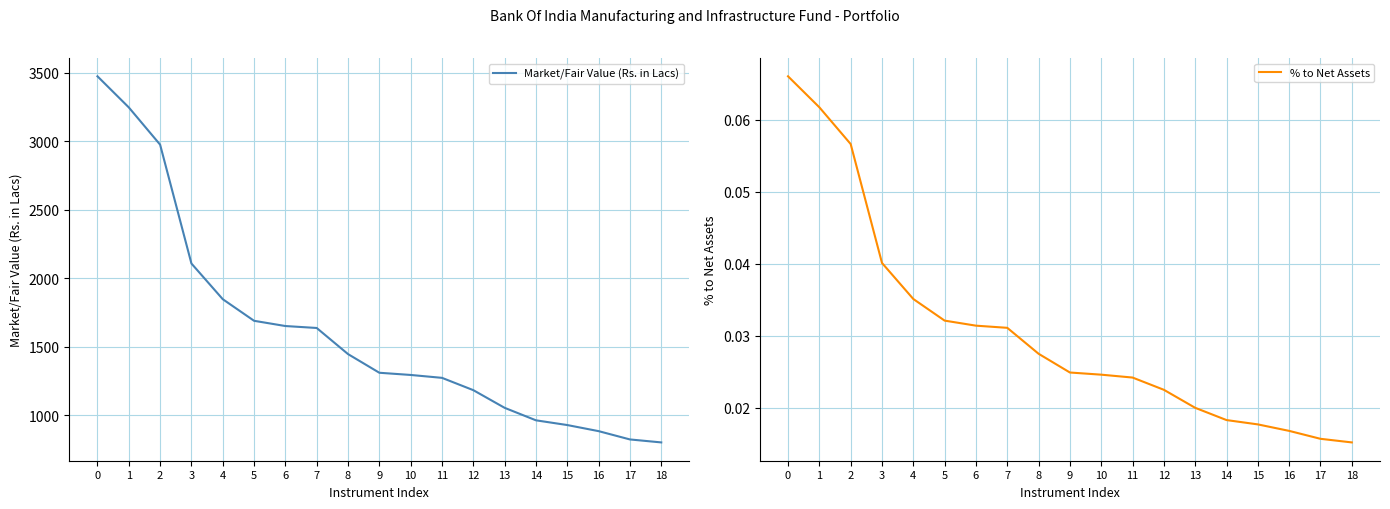

True or false: % to Net Assets and Market/Fair Value (Rs. in Lacs) intersect in this chart.

False